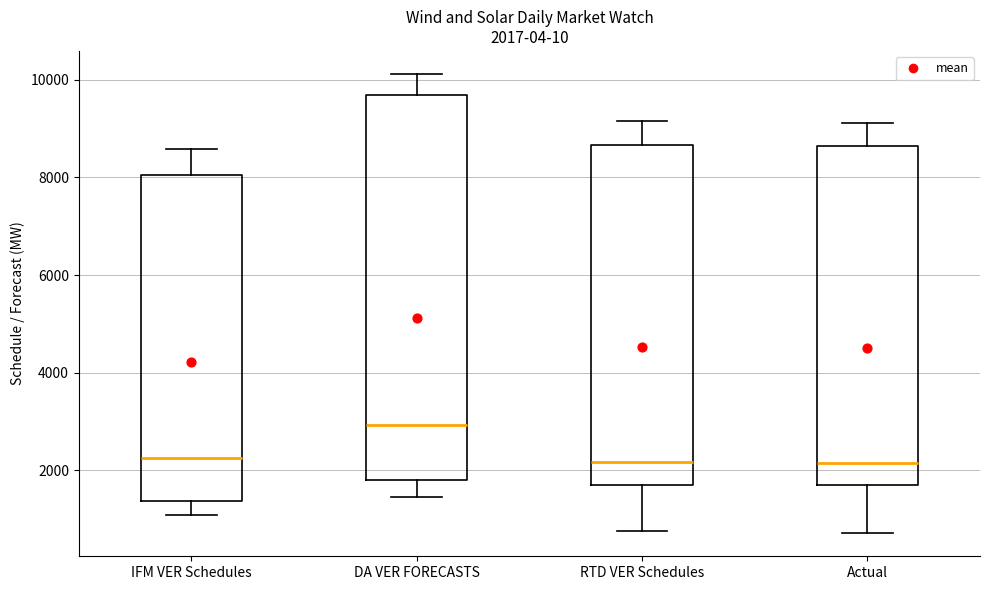

Comparing the boxes themselves (not the whiskers), which one is the tallest?

DA VER FORECASTS